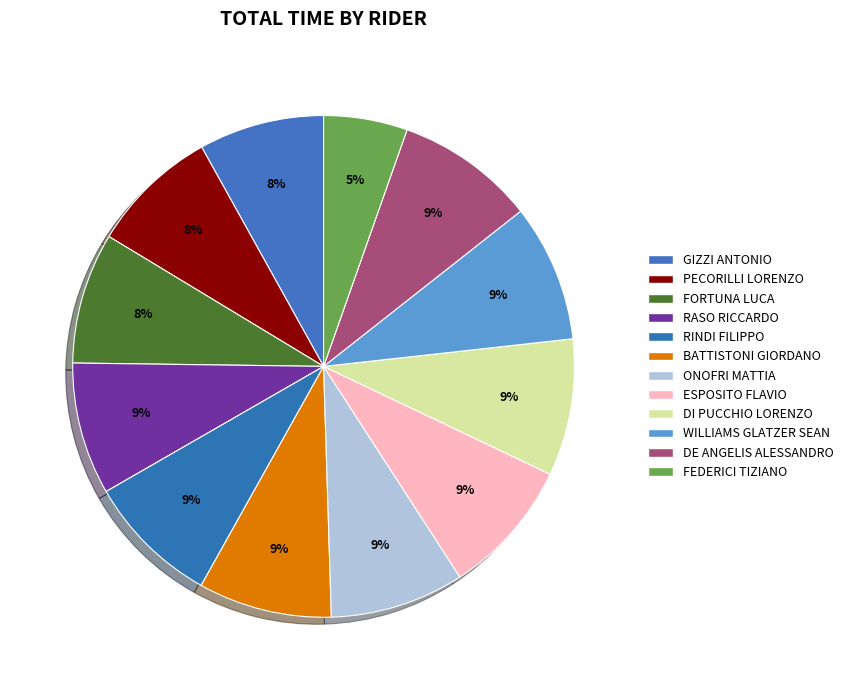

How many slices are in this pie chart?

12